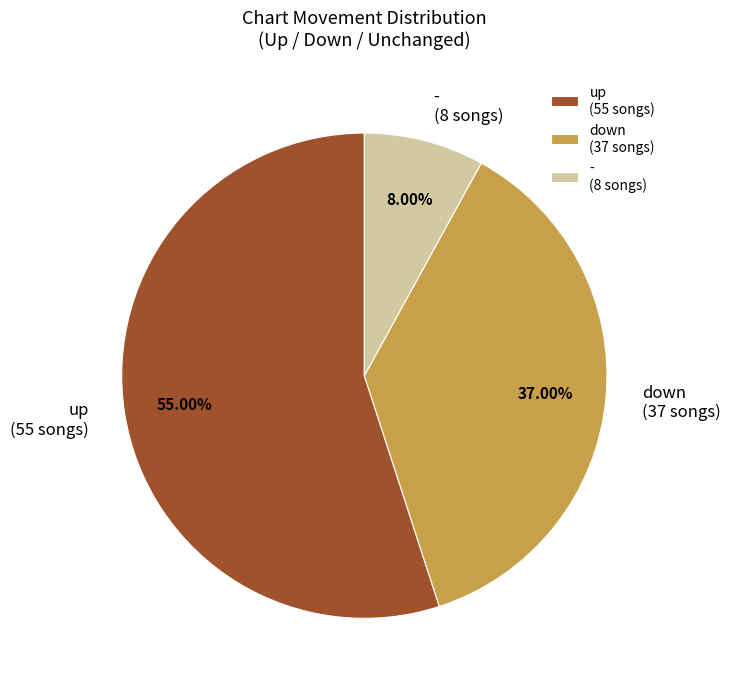

Is there any slice that represents more than half of the pie?

Yes